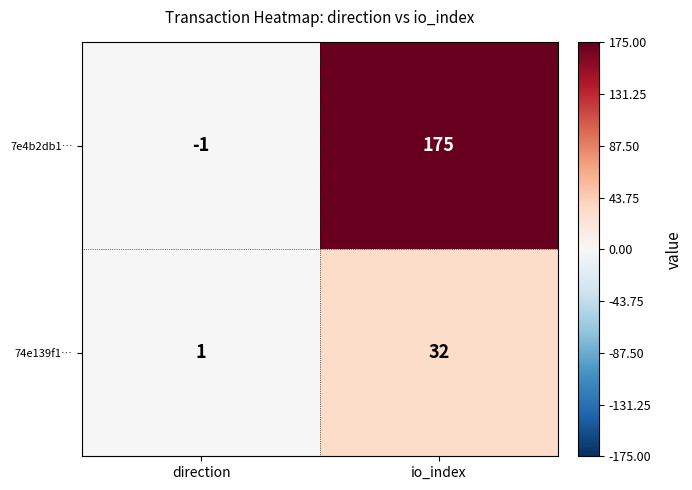

Reading right to left, transcribe all the data shown in this chart.

7e4b2db1…: io_index=175	direction=-1
74e139f1…: io_index=32	direction=1